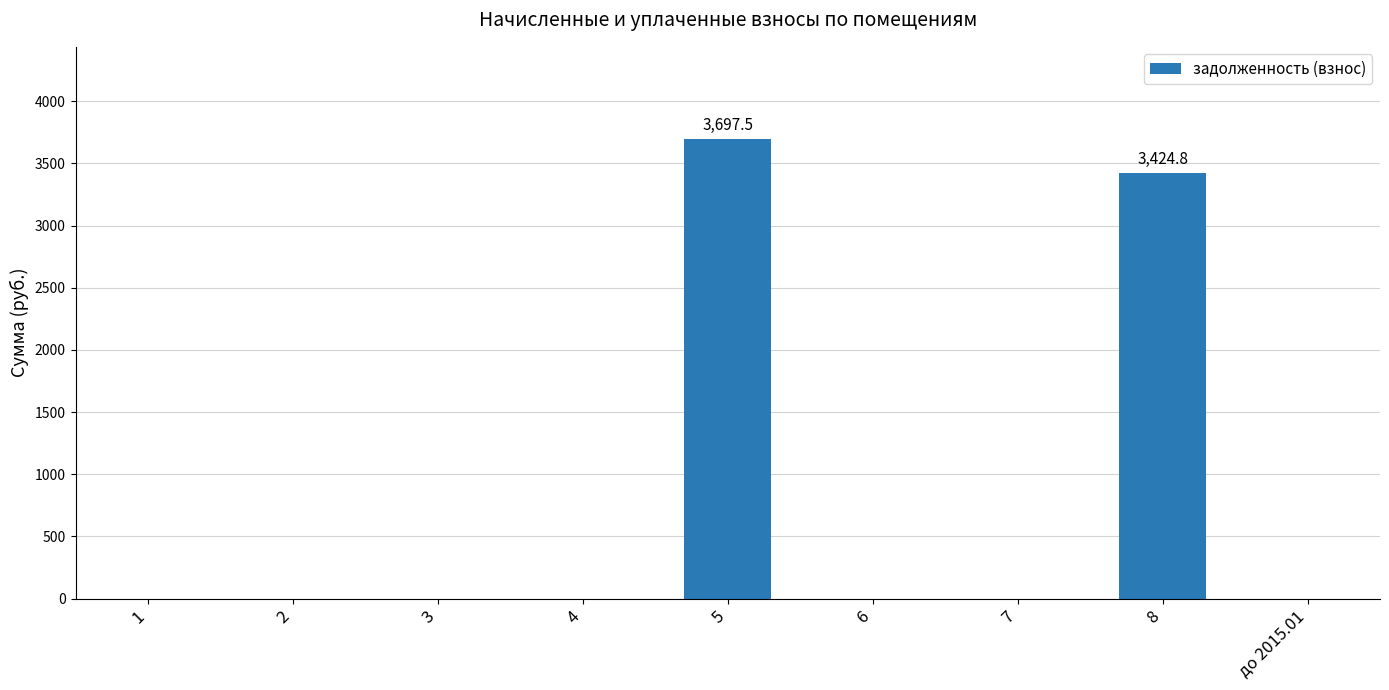

The value at 4 is 0.0. True or false?

True